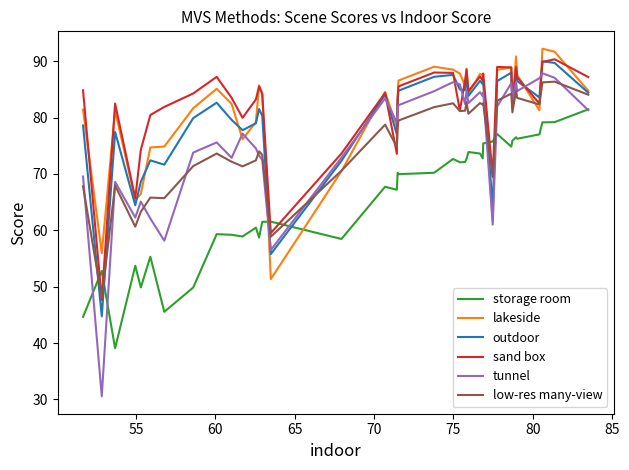

What is the average value of the sand box series?

82.0